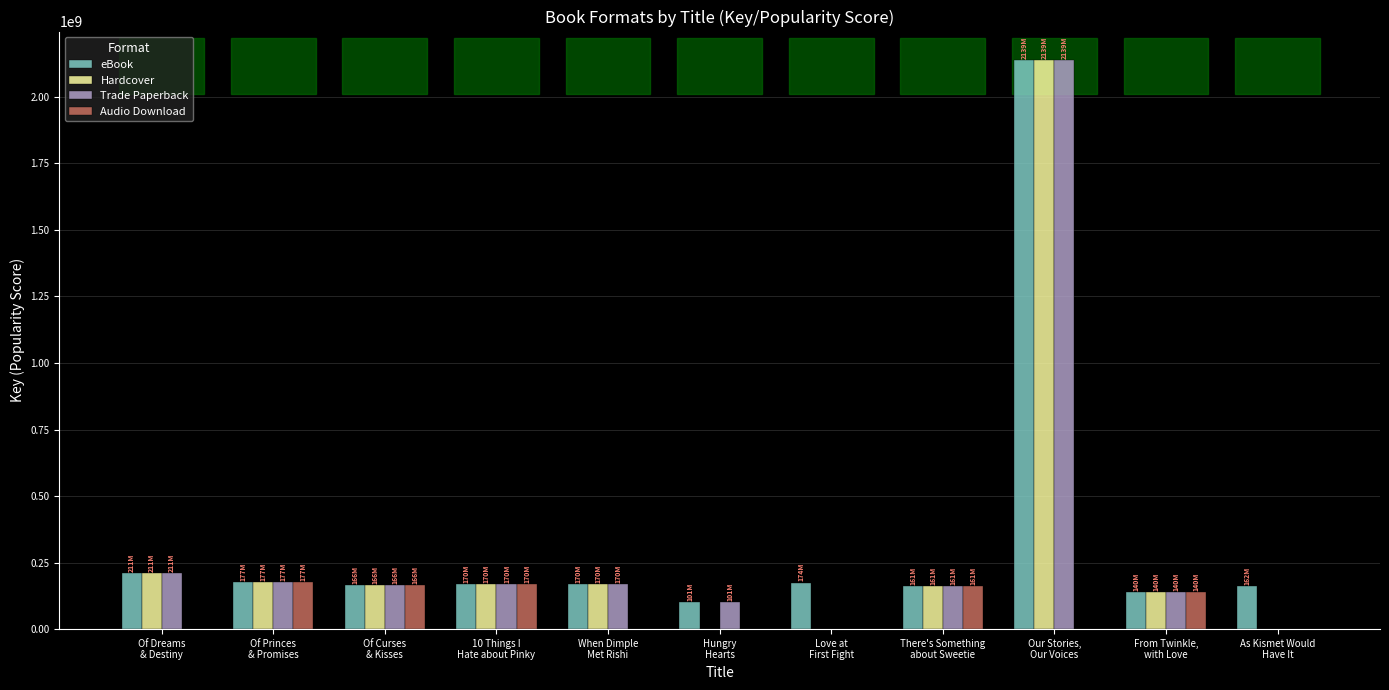

What is the sum of all Audio Download values?

813358793